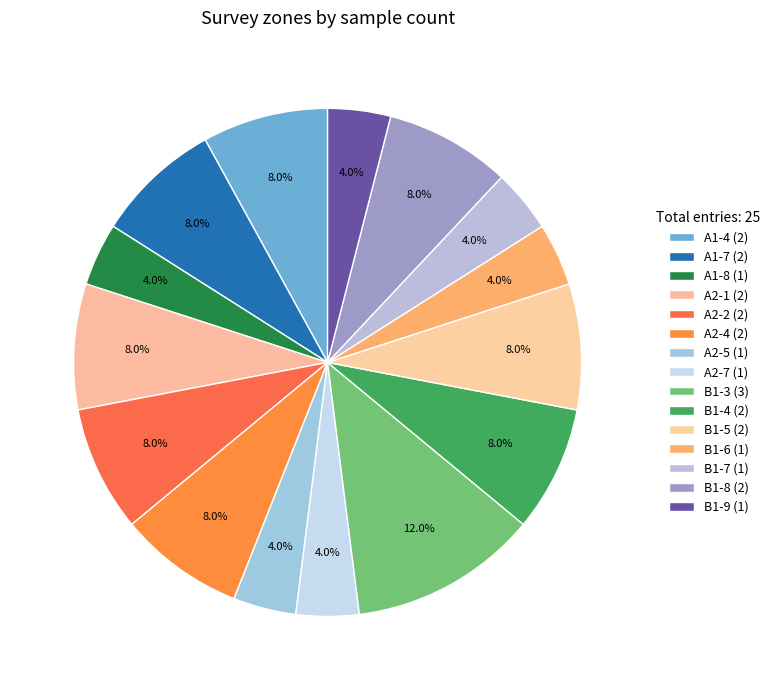

How many segments does this pie chart have?

15